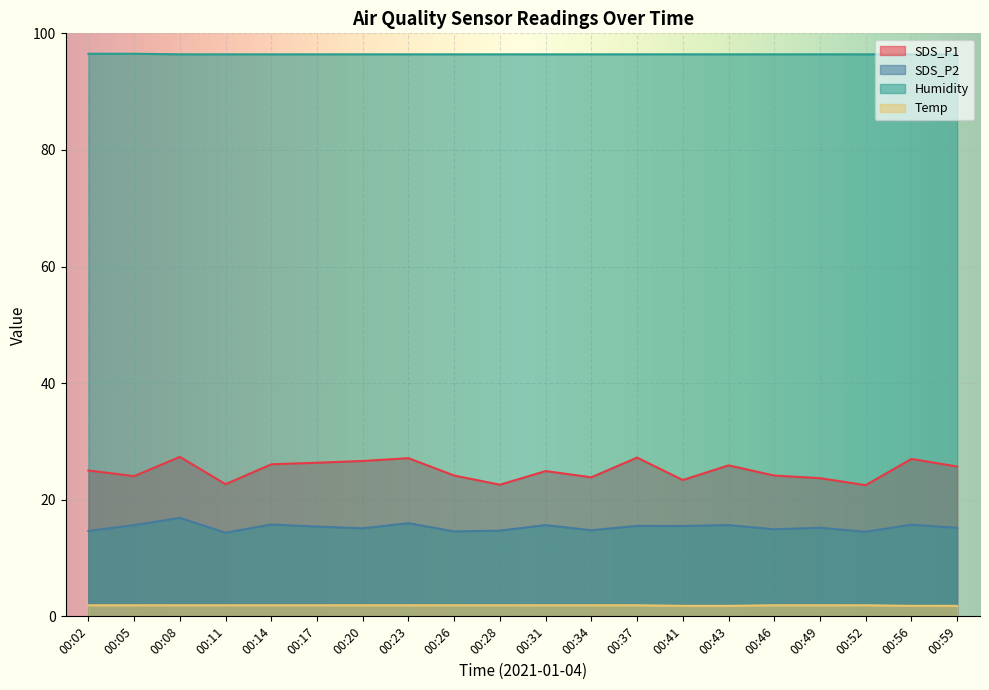

At which label does Temp reach its minimum?

00:41